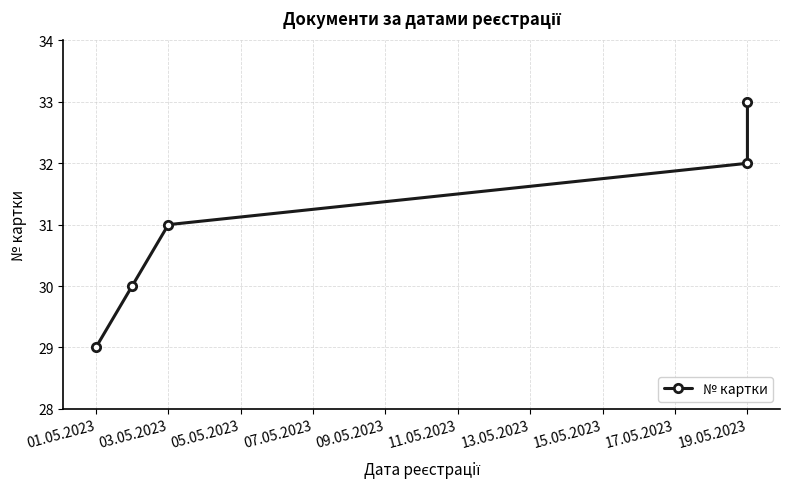

Between 01.05.2023 and 19.05.2023, which is larger?

19.05.2023